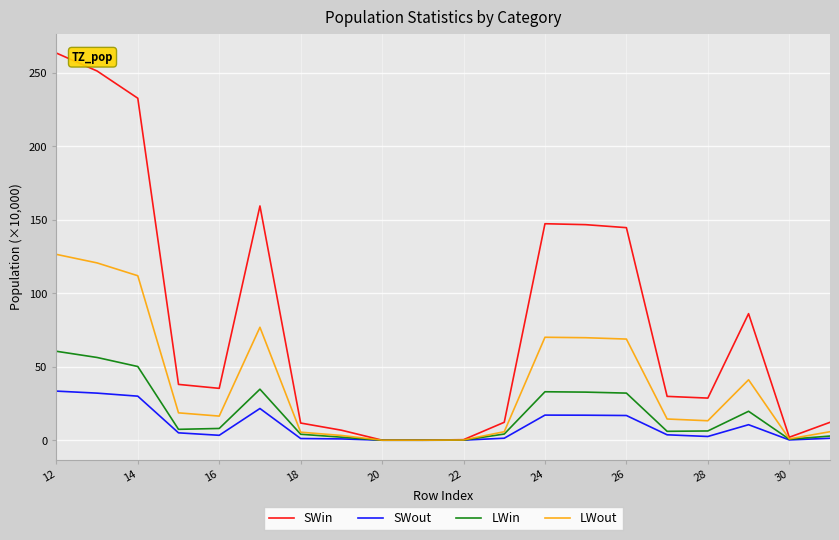

Rank the series by their maximum value, from lowest to highest.

SWout, LWin, LWout, SWin